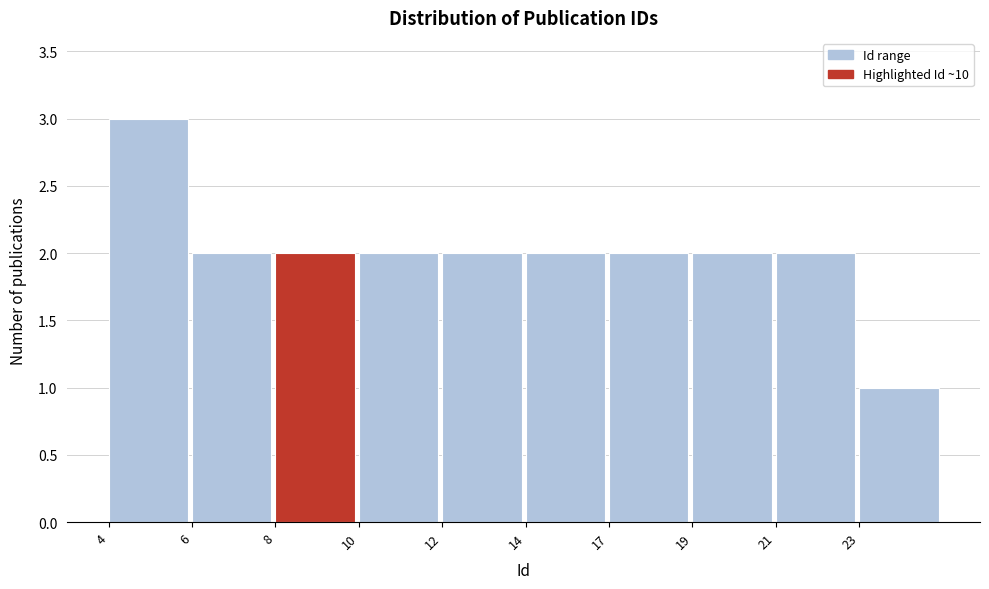

Reading right to left, transcribe all the data shown in this chart.

23=1	21=2	19=2	17=2	14=2	12=2	10=2	8=2	6=2	4=3